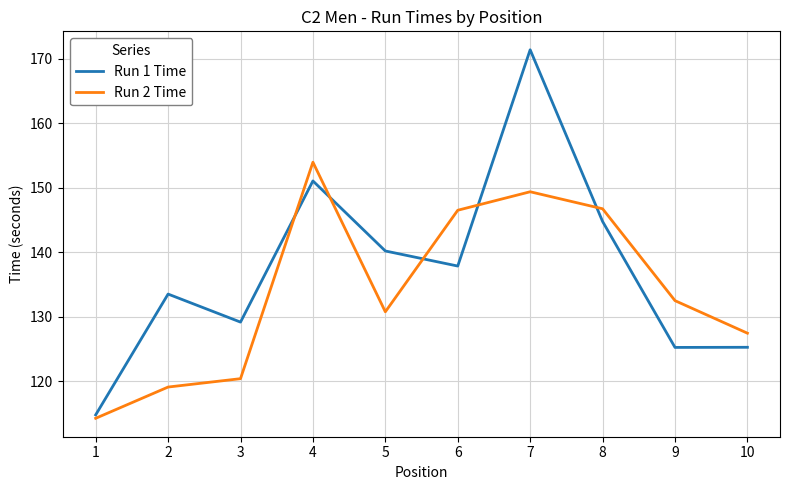

Is it true that Run 1 Time equals 240.3 at 6?

False